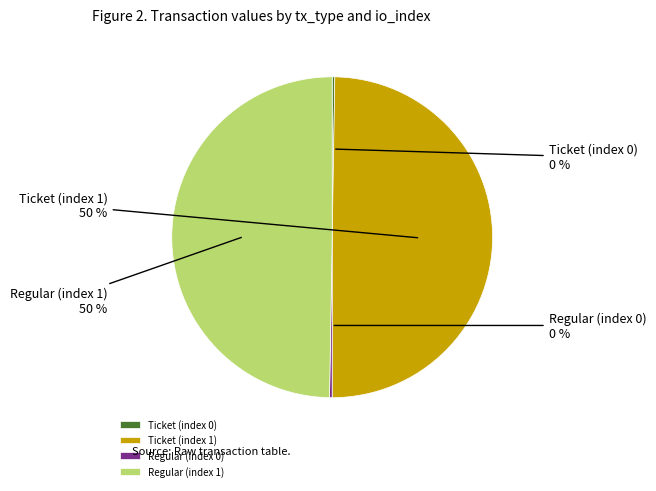

What percentage is the Ticket (index 1) slice, to the nearest percent?

50%